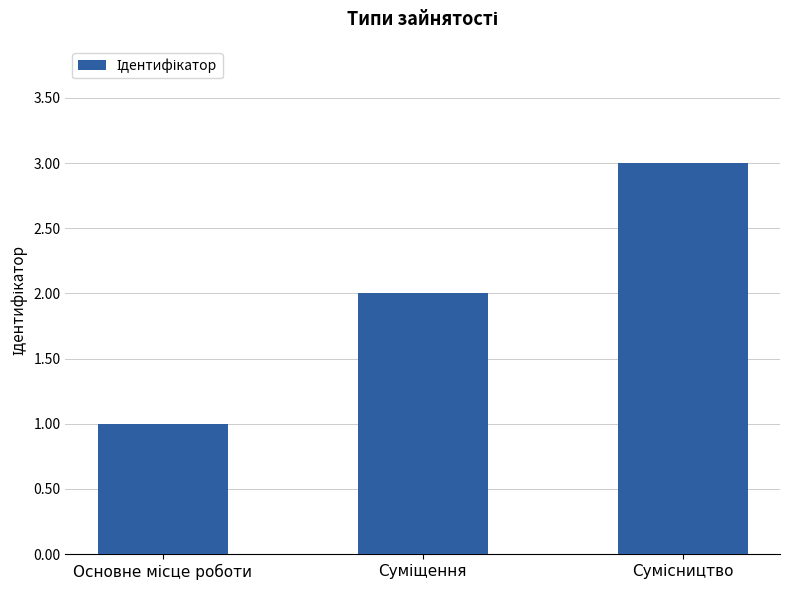

What is the maximum value shown in the chart?

3